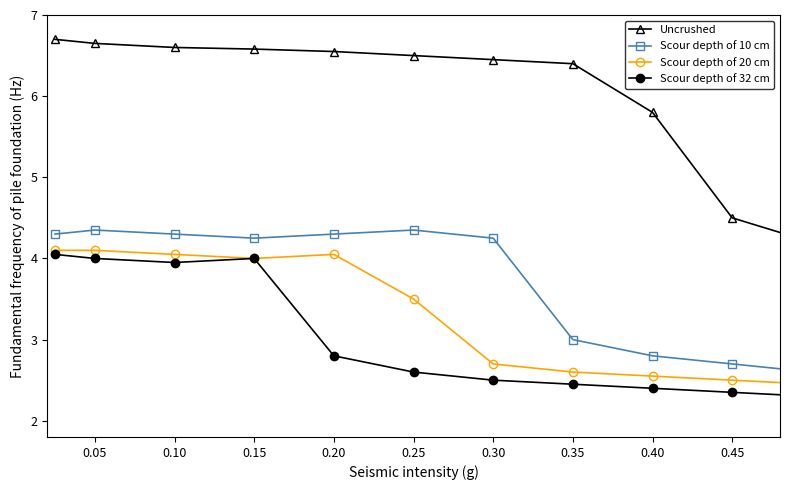

What is the value of the Scour depth of 20 cm point at the 10th from the left?

2.5